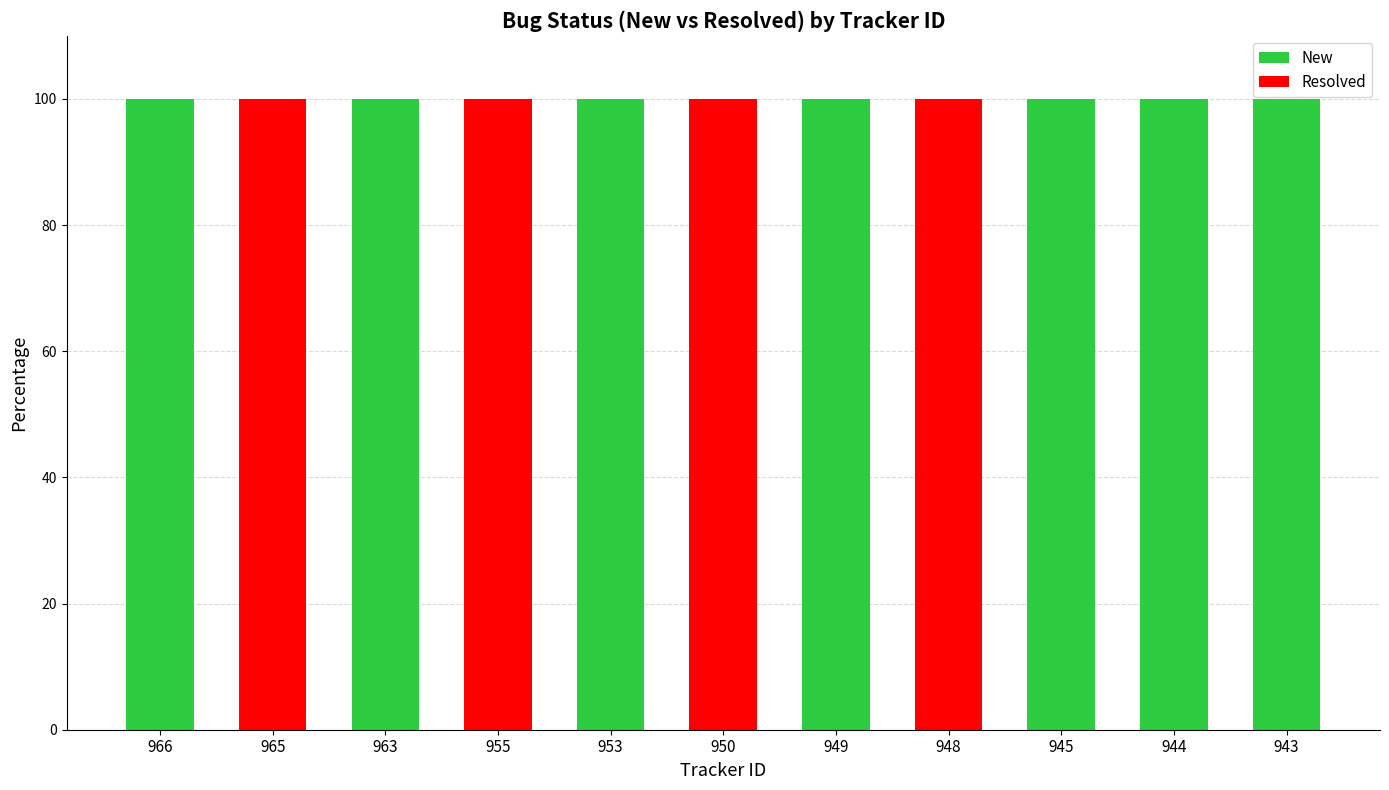

The New series shows 100 at 953. True or false?

True